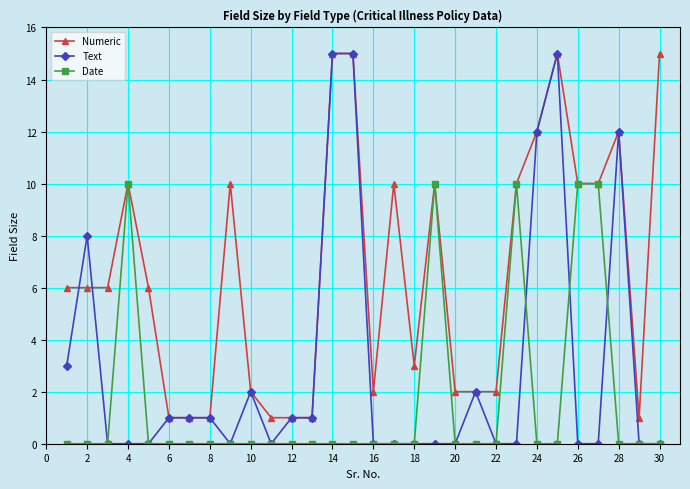

List the series in order of their overall mean, highest first.

Numeric, Text, Date